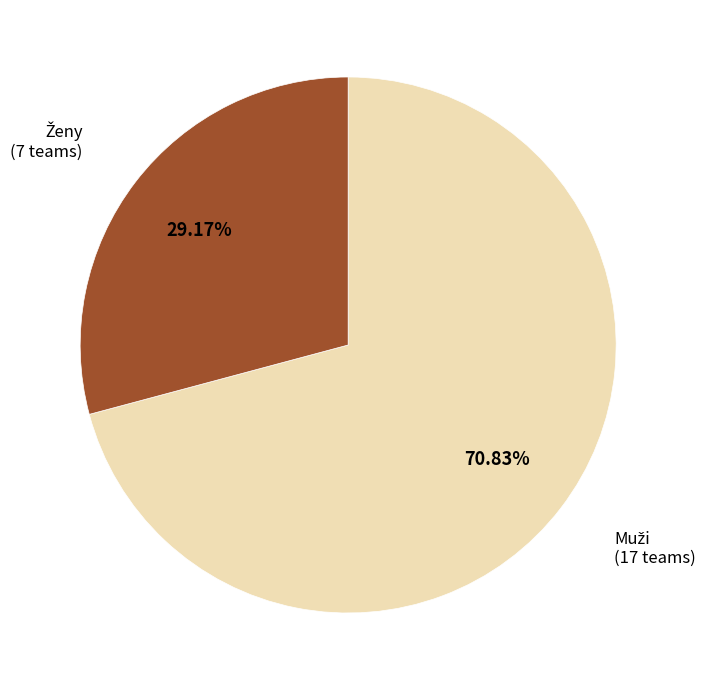

Does any single category account for the majority?

Yes